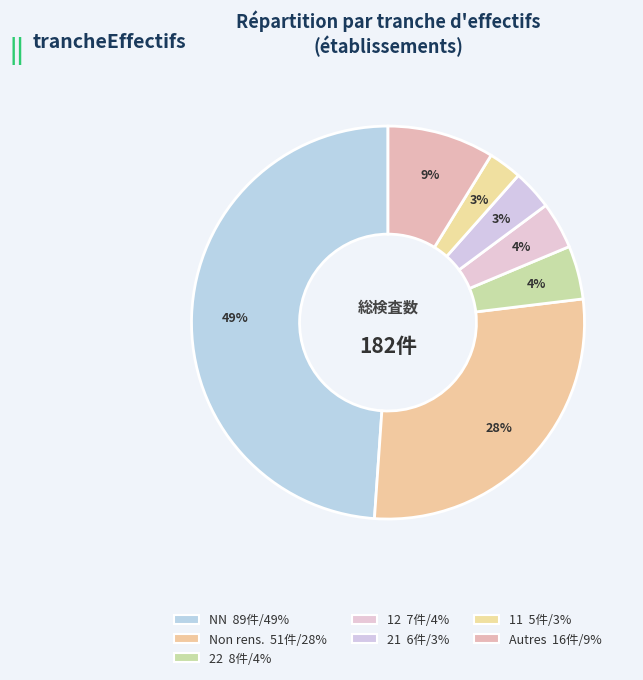

How many slices are in this pie chart?

7